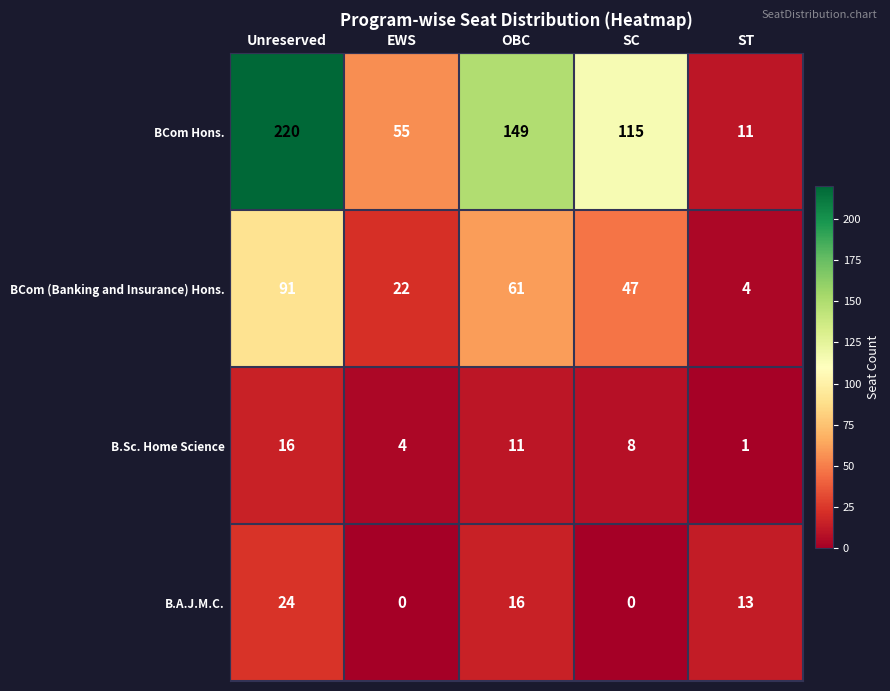

Between Unreserved and SC, which series saw the biggest shift?

BCom Hons.